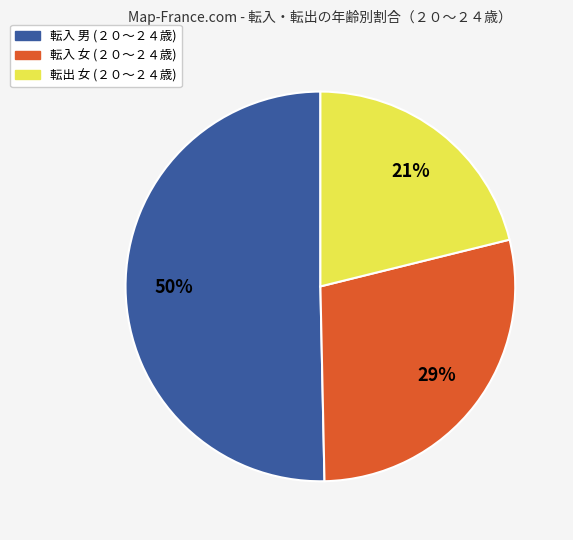

Is 転入 女 the majority of the pie?

No